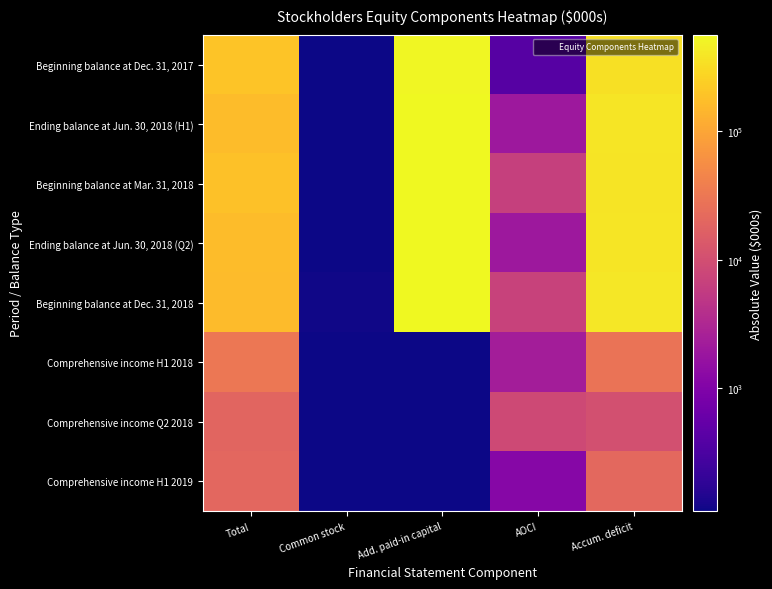

How many series are shown in this chart?

8